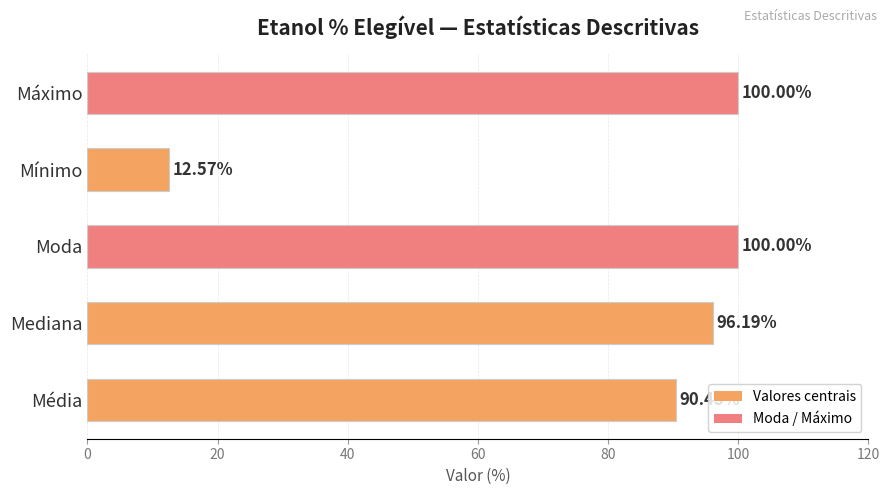

What is the change in value from Mediana to Moda?

+3.8